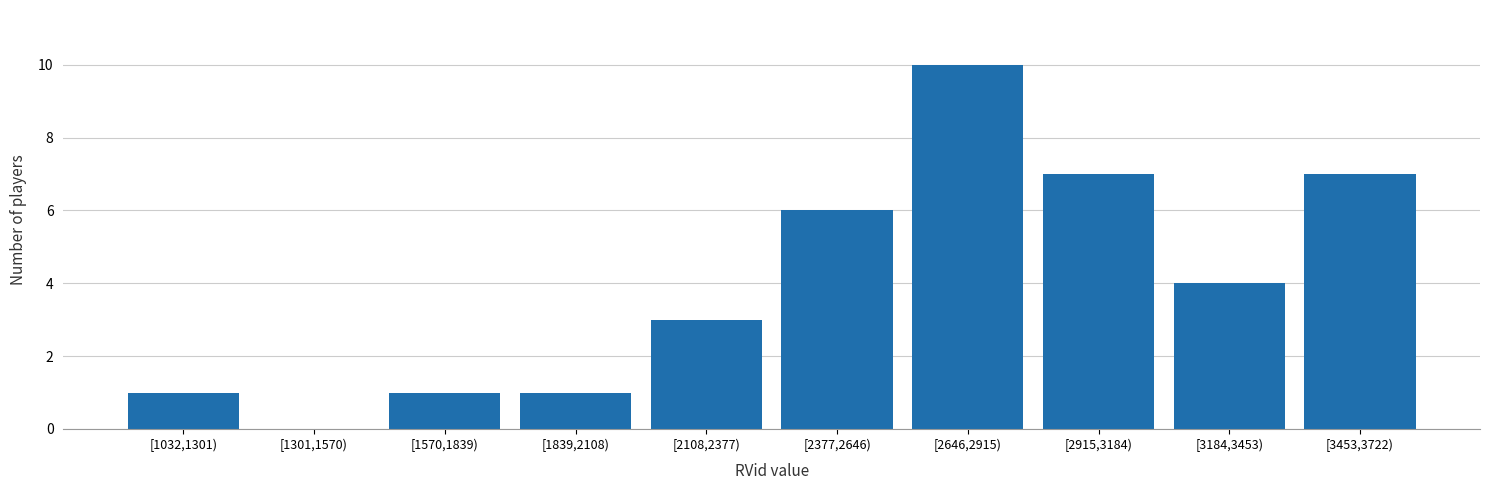

Reading left to right, what are all the values shown in this chart?

[1032,1301)=1	[1301,1570)=0	[1570,1839)=1	[1839,2108)=1	[2108,2377)=3	[2377,2646)=6	[2646,2915)=10	[2915,3184)=7	[3184,3453)=4	[3453,3722)=7